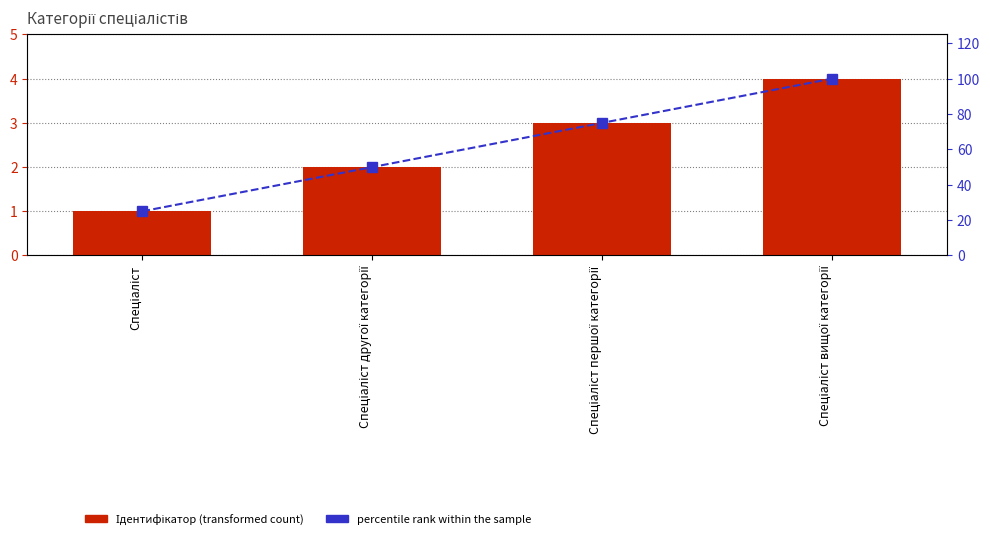

Rank the categories by Ідентифікатор value from highest to lowest.

Спеціаліст вищої категорії, Спеціаліст першої категорії, Спеціаліст другої категорії, Спеціаліст